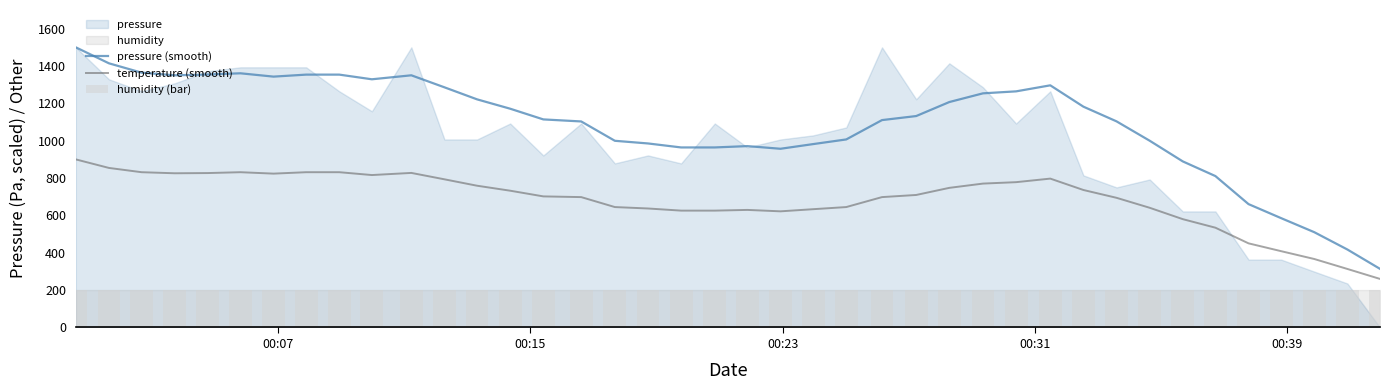

What is the minimum value for pressure (smooth)?

313.9